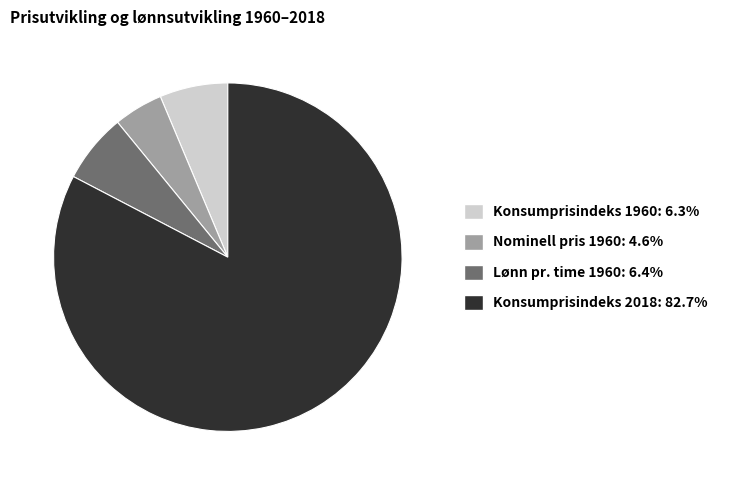

Does any single category account for the majority?

Yes